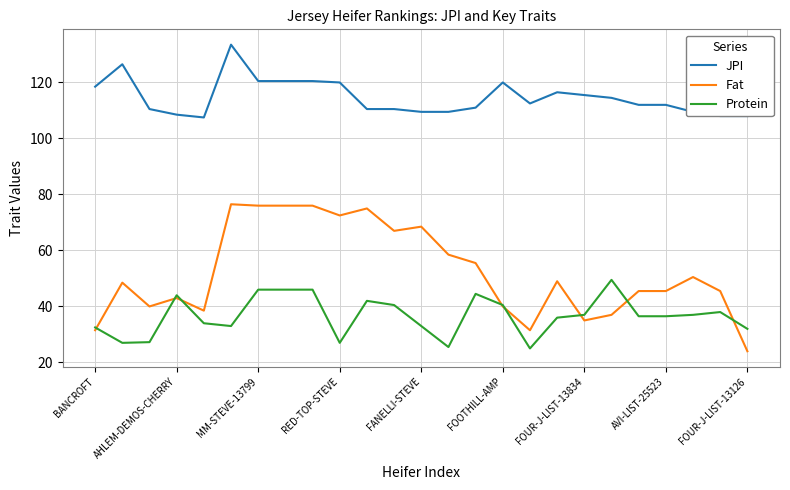

List the series in order of their overall mean, lowest first.

Protein, Fat, JPI